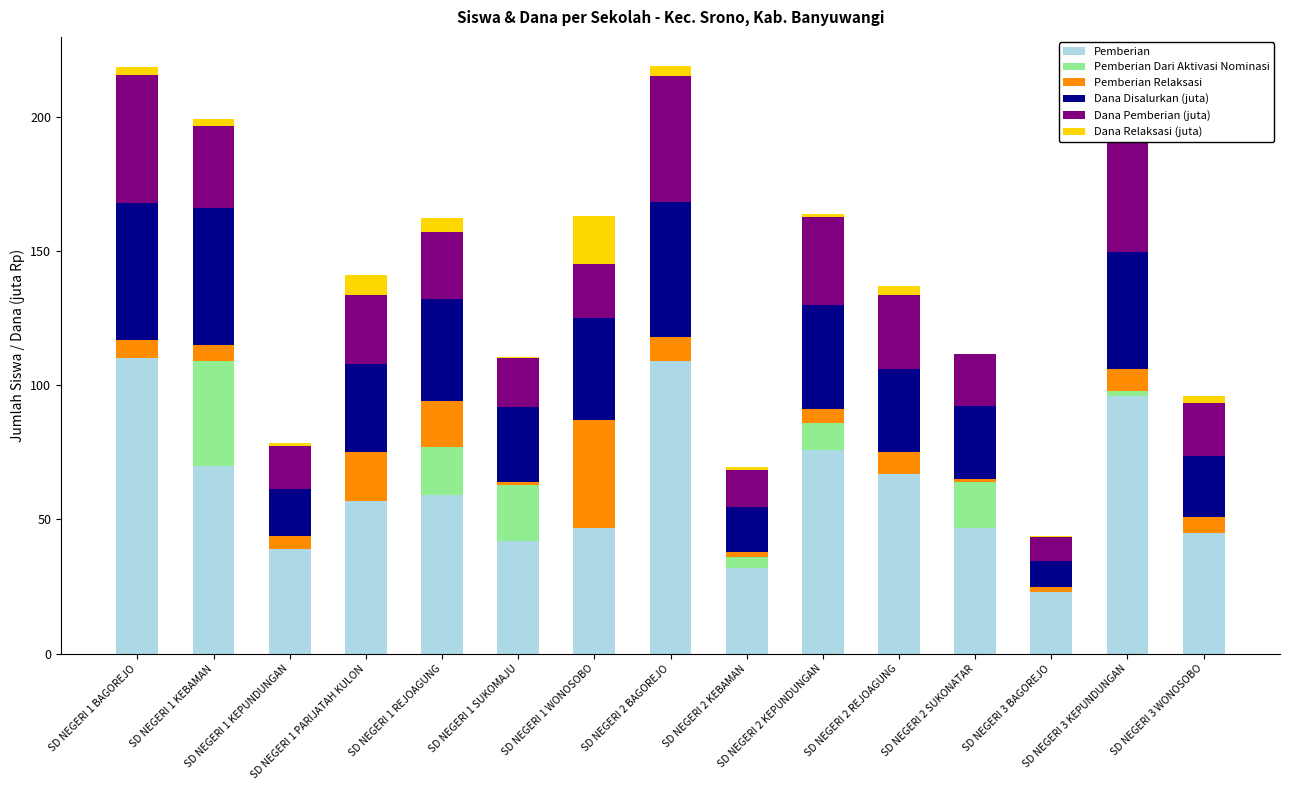

What is the maximum value for Pemberian?

110.0